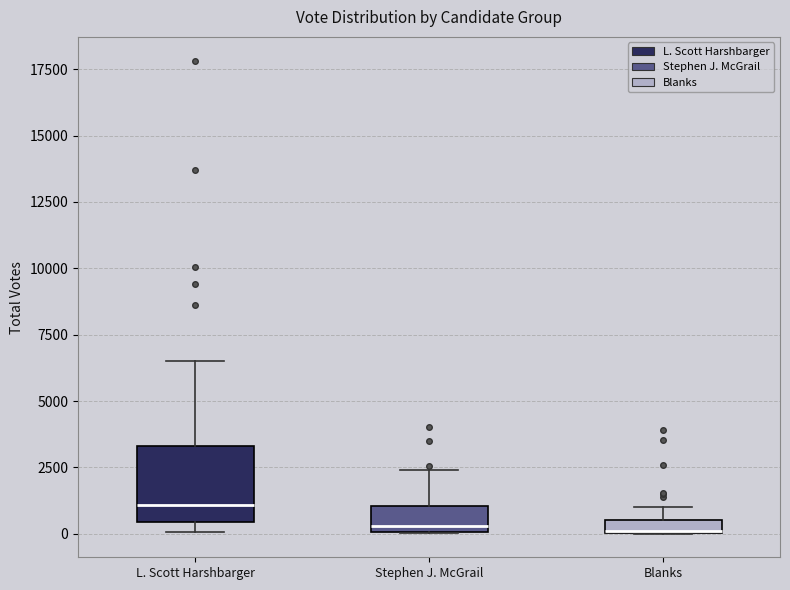

Where is the upper edge of the box for Blanks on the y-axis? The values are not printed on the chart, so give them approximately, as read against the axis.

500